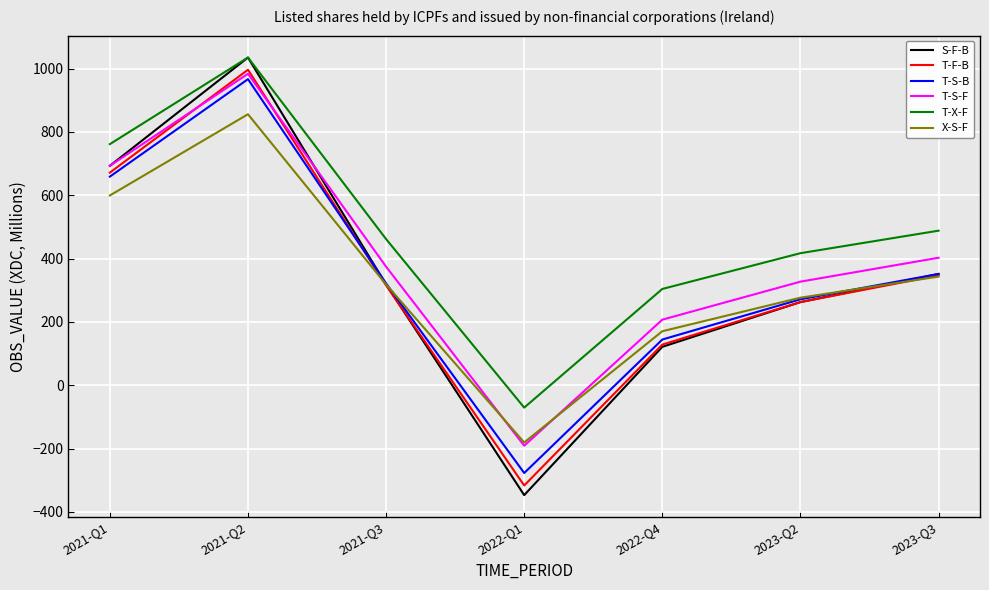

Does the chart display data point markers on the line(s)?

No